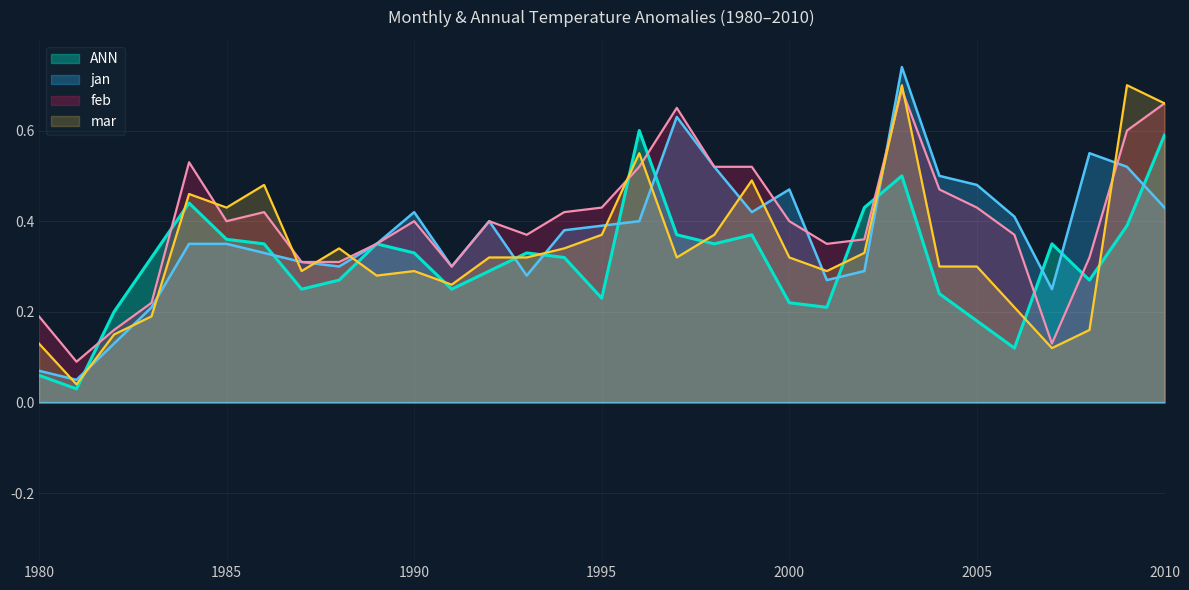

What is the minimum value for jan?

0.1